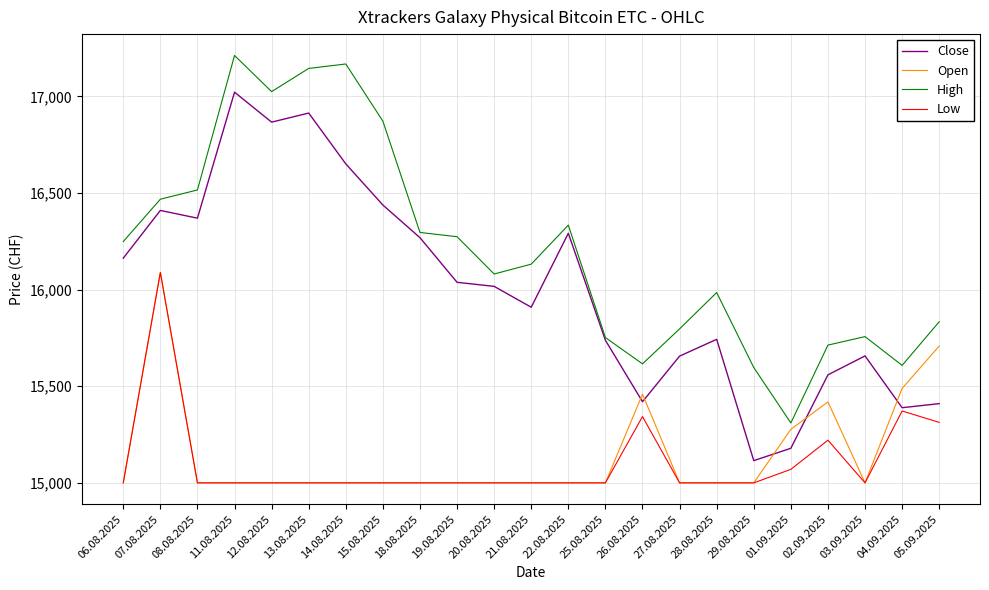

The value of Low at 28.08.2025 is 15000. True or false?

True